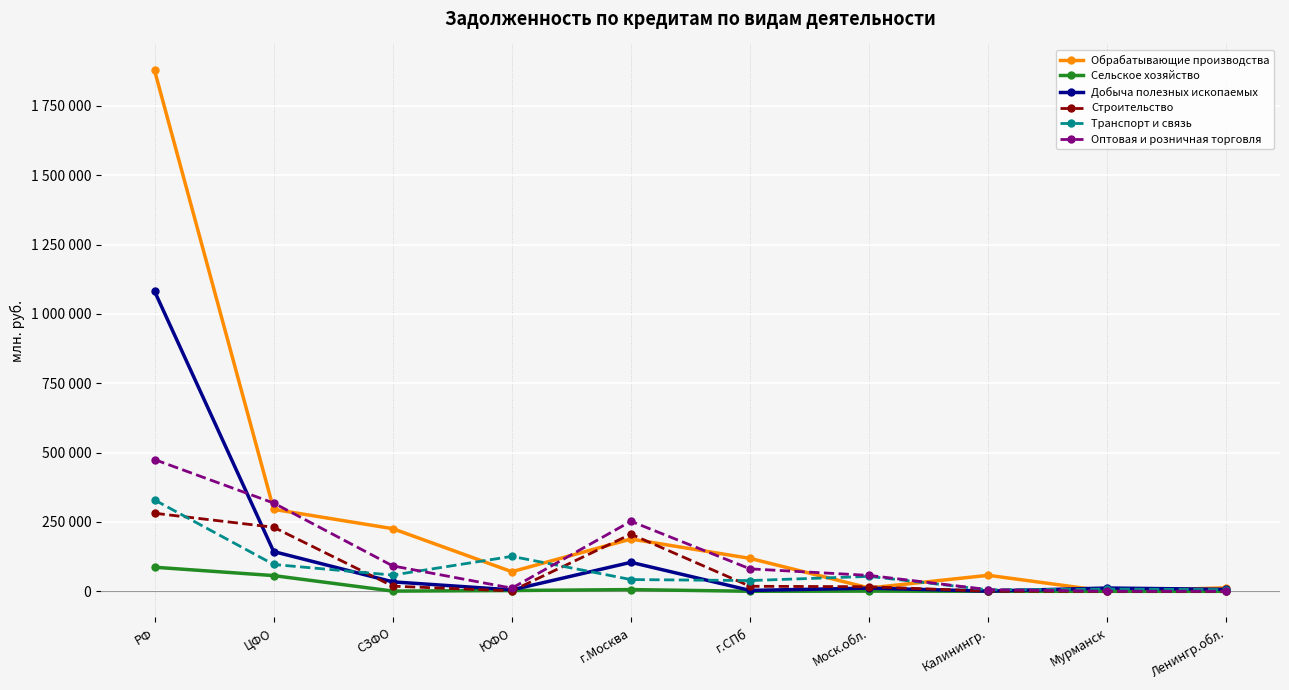

Is this an area chart (filled region under the line)?

No